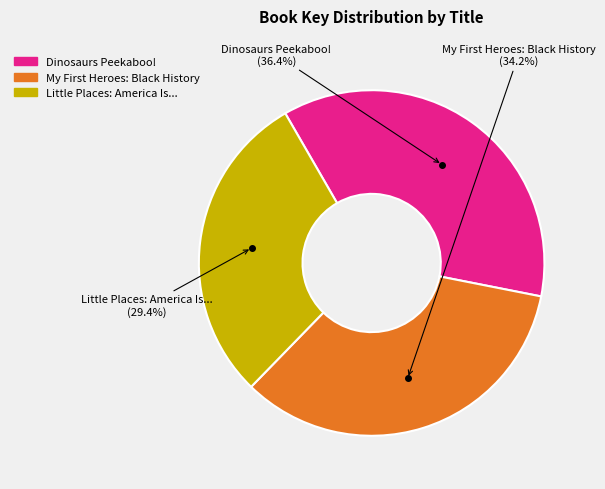

Does any single category account for the majority?

No